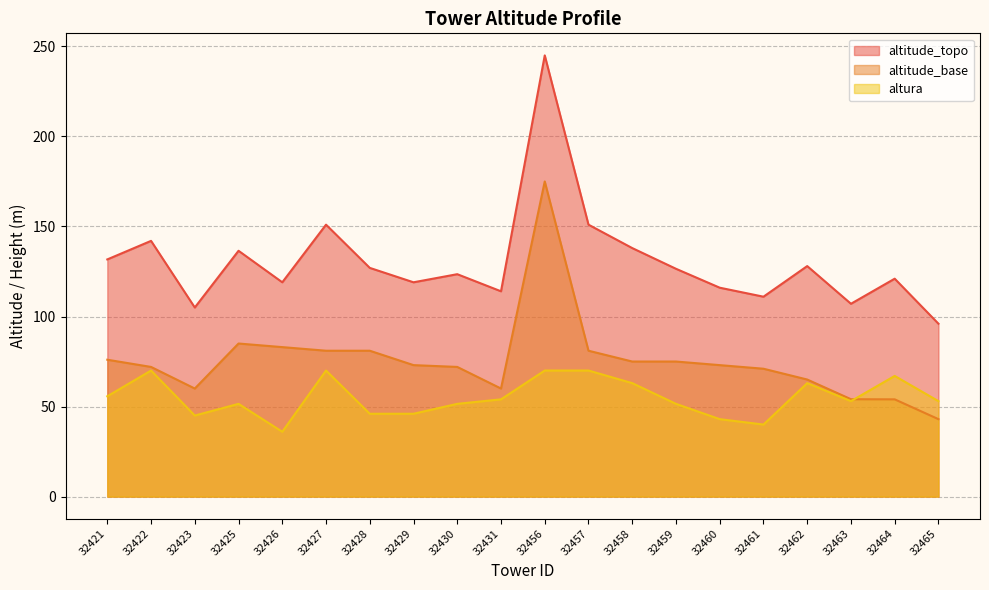

What is the average value of the altitude_base series?

75.5